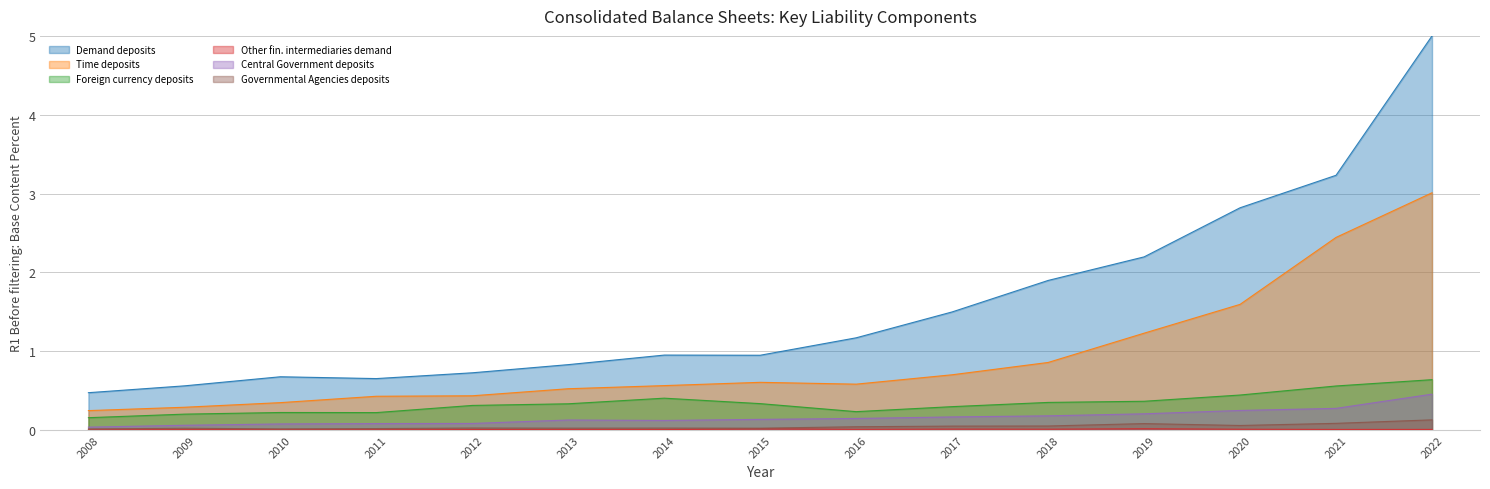

Reading left to right, transcribe all the data shown in this chart.

Demand deposits: 2008=0.5	2009=0.6	2010=0.7	2011=0.7	2012=0.7	2013=0.8	2014=0.9	2015=0.9	2016=1.2	2017=1.5	2018=1.9	2019=2.2	2020=2.8	2021=3.2	2022=5.0
Time deposits: 2008=0.2	2009=0.3	2010=0.3	2011=0.4	2012=0.4	2013=0.5	2014=0.6	2015=0.6	2016=0.6	2017=0.7	2018=0.9	2019=1.2	2020=1.6	2021=2.4	2022=3.0
Foreign currency deposits: 2008=0.2	2009=0.2	2010=0.2	2011=0.2	2012=0.3	2013=0.3	2014=0.4	2015=0.3	2016=0.2	2017=0.3	2018=0.3	2019=0.4	2020=0.4	2021=0.6	2022=0.6
Other fin. intermediaries demand: 2008=0.0	2009=0.0	2010=0.0	2011=0.0	2012=0.0	2013=0.0	2014=0.0	2015=0.0	2016=0.0	2017=0.0	2018=0.0	2019=0.0	2020=0.0	2021=0.0	2022=0.0
Central Government deposits: 2008=0.0	2009=0.1	2010=0.1	2011=0.1	2012=0.1	2013=0.1	2014=0.1	2015=0.1	2016=0.1	2017=0.2	2018=0.2	2019=0.2	2020=0.2	2021=0.3	2022=0.5
Governmental Agencies deposits: 2008=0.0	2009=0.0	2010=0.0	2011=0.0	2012=0.0	2013=0.0	2014=0.0	2015=0.0	2016=0.0	2017=0.0	2018=0.0	2019=0.1	2020=0.1	2021=0.1	2022=0.1